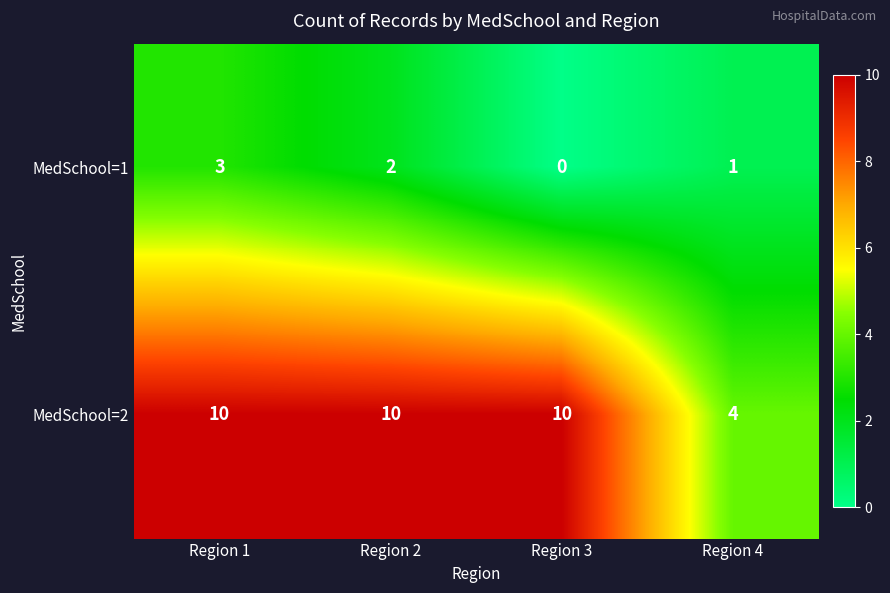

Count the MedSchool=1 values in the range 1 to 3.

3